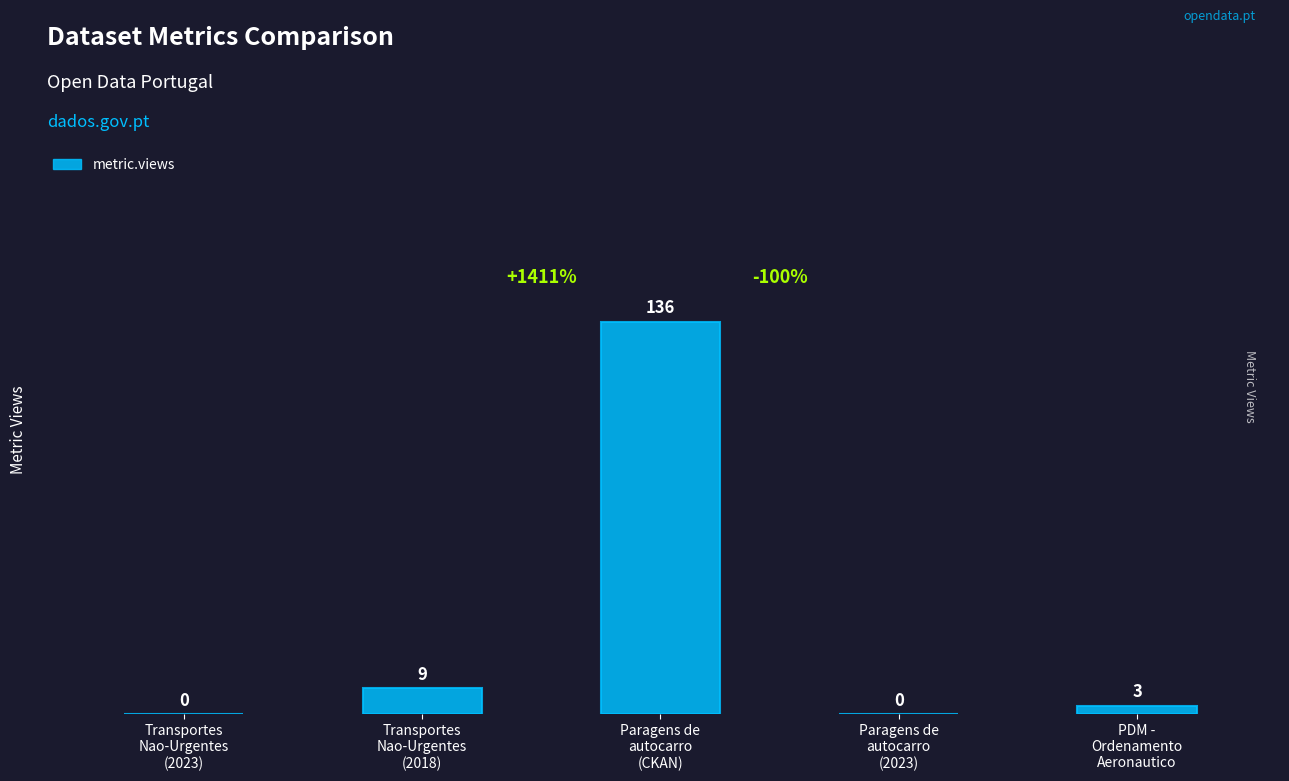

Count the number of data series in this chart.

1